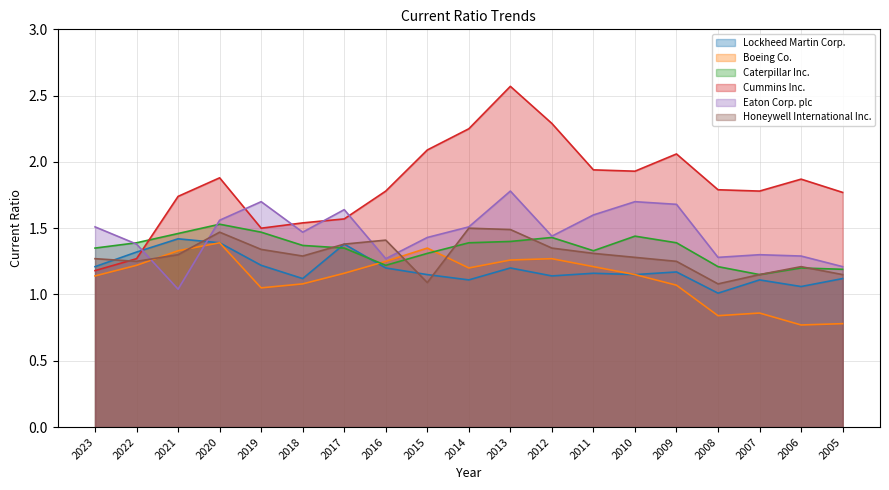

Which series has the largest total across all categories?

Cummins Inc.